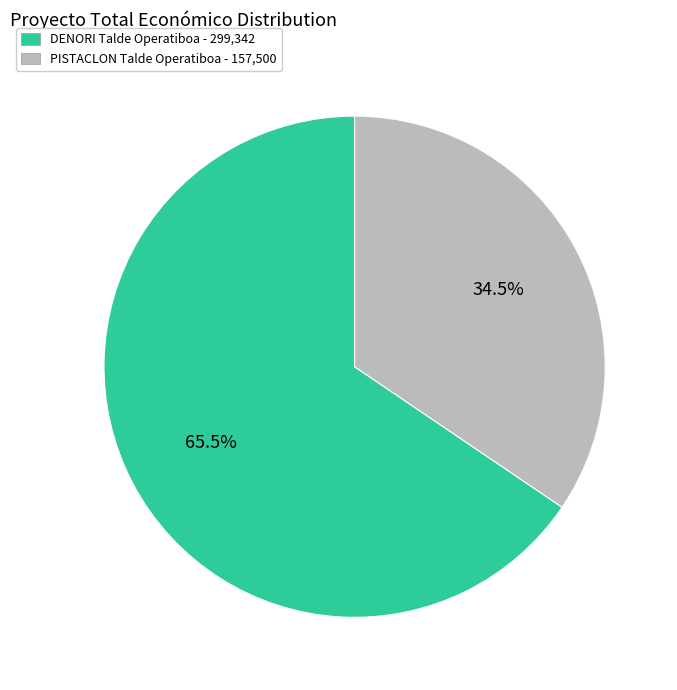

Which category has the smallest portion of the pie?

PISTACLON Talde Operatiboa